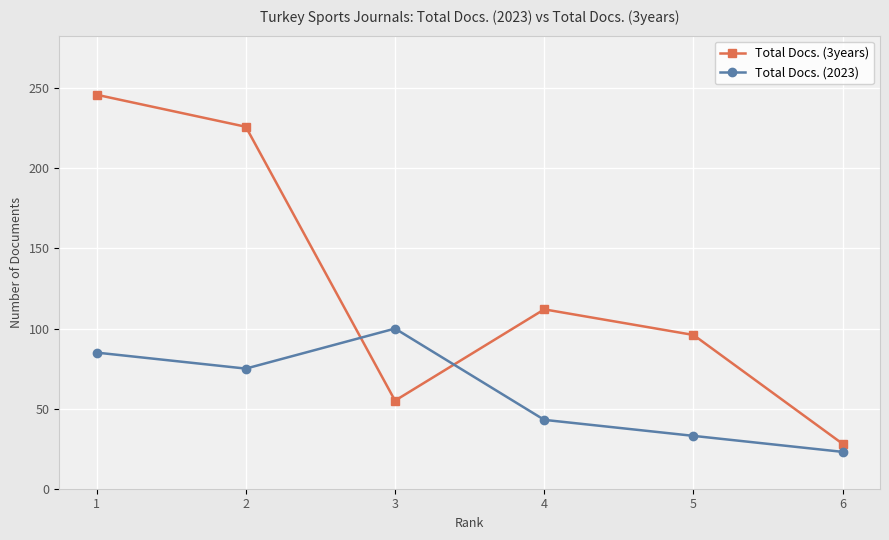

How many data points in Total Docs. (2023) are less than 75?

3